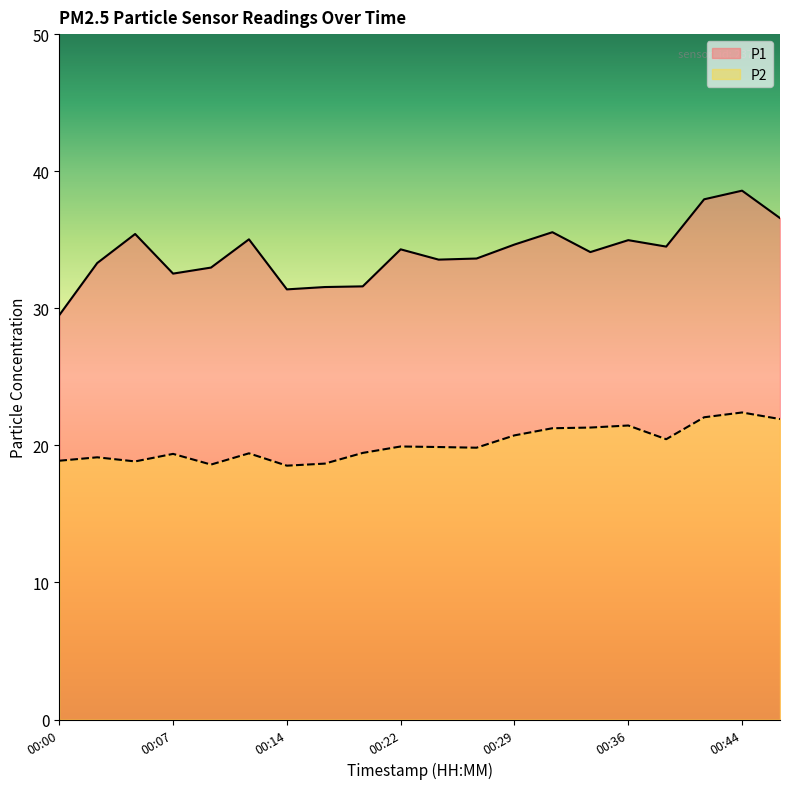

At 00:19, list the series in order from largest to smallest.

P1, P2